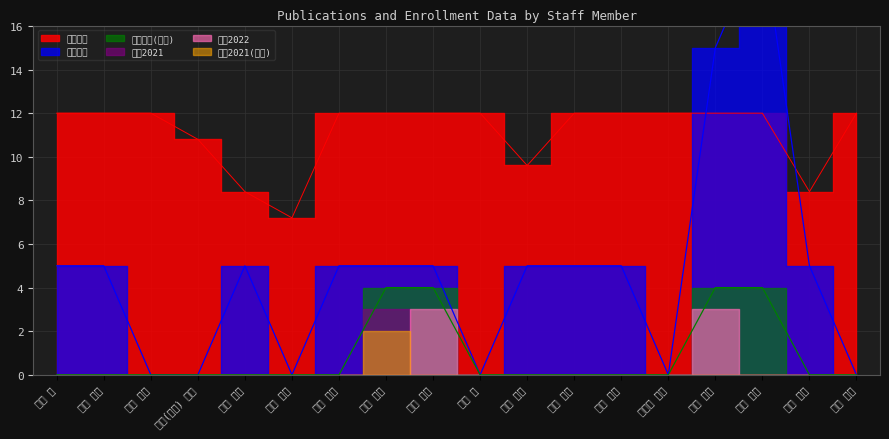

True or false: 在籍月数 and 著作合計(欧文) cross at least once.

False